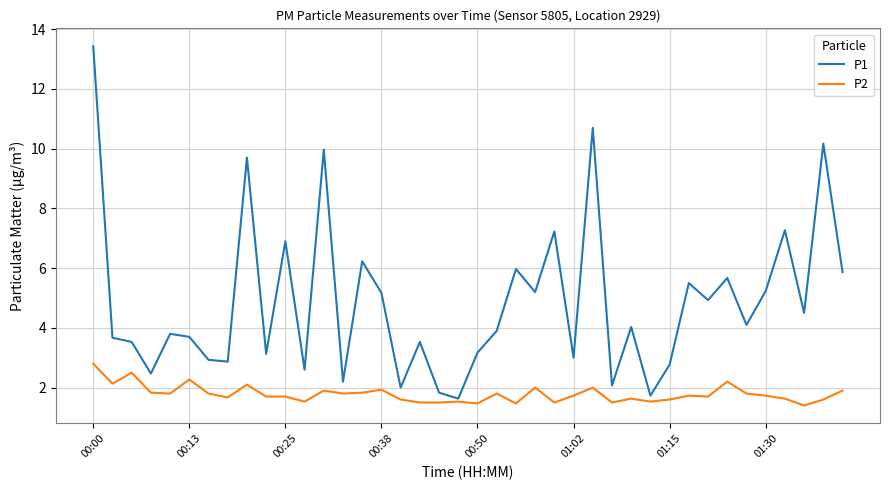

What is the minimum value shown in the chart?

1.4